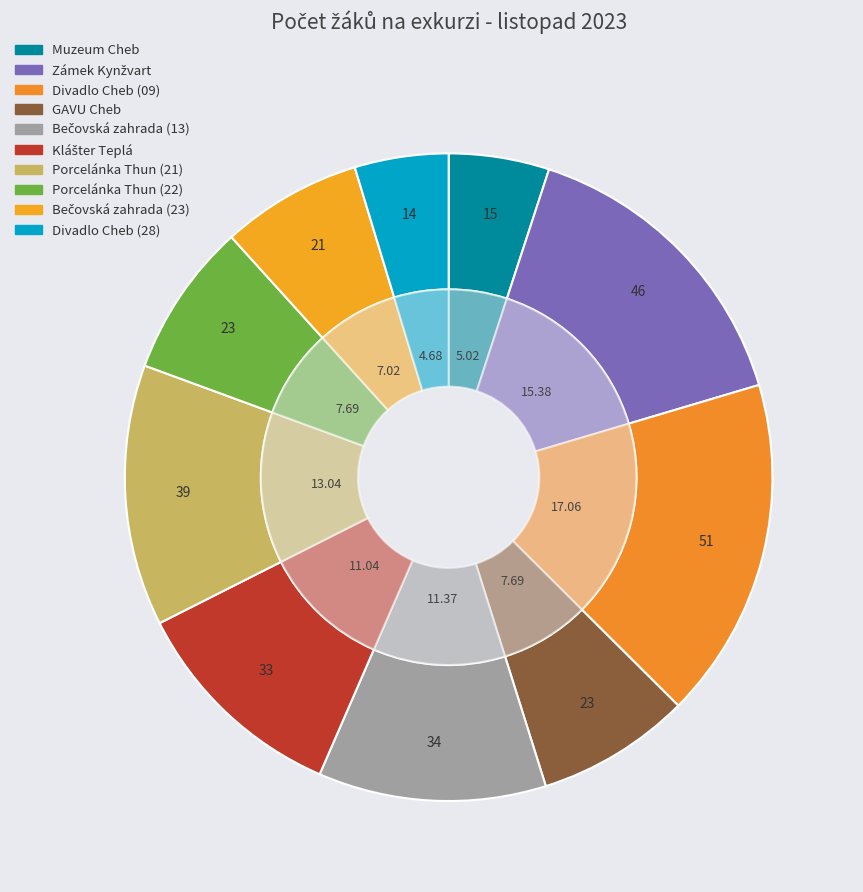

How many segments does this pie chart have?

10